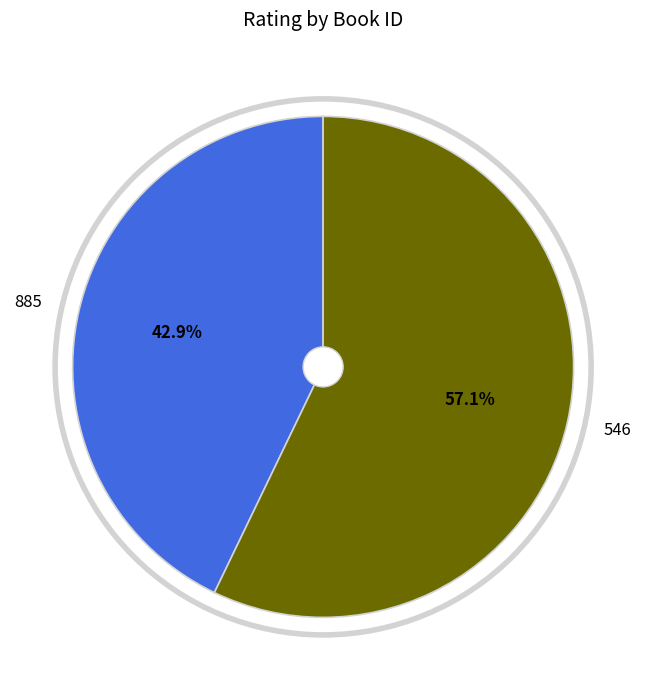

Rank the categories by value from highest to lowest.

546, 885